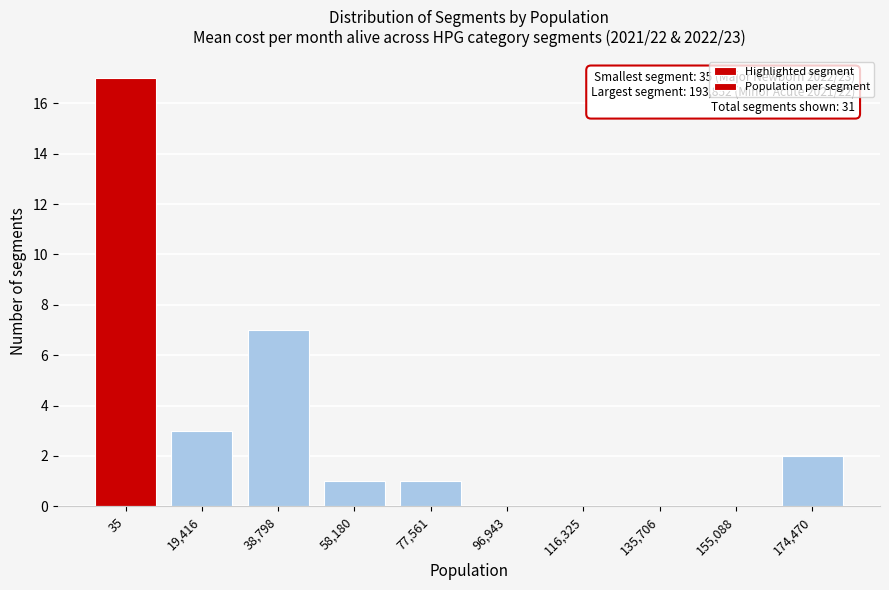

Reading right to left, list all the values displayed in this chart.

174,470=2	155,088=0	135,706=0	116,325=0	96,943=0	77,561=1	58,180=1	38,798=7	19,416=3	35=17